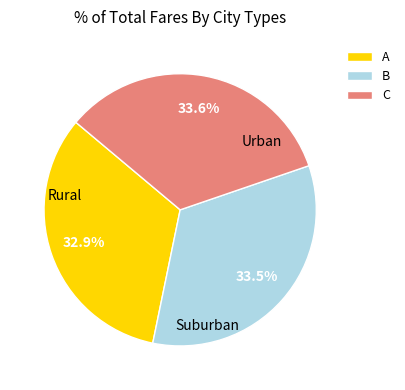

Between A and B, which is larger?

B